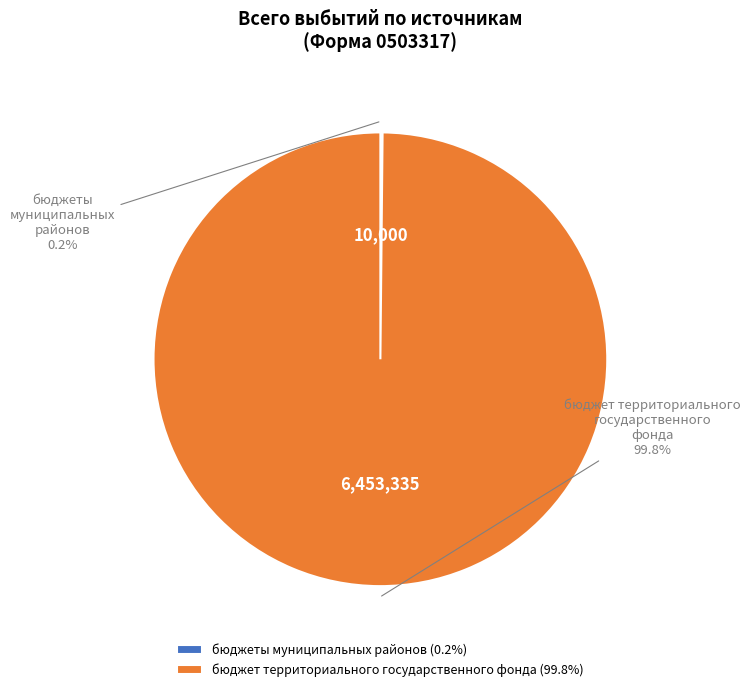

Does бюджет территориального государственного фонда account for over 50% of the chart?

Yes